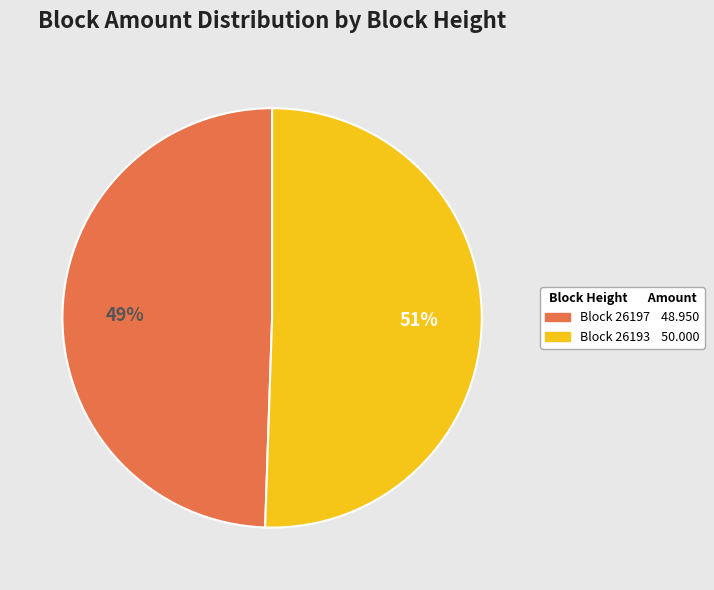

Is there a majority slice in this chart?

Yes